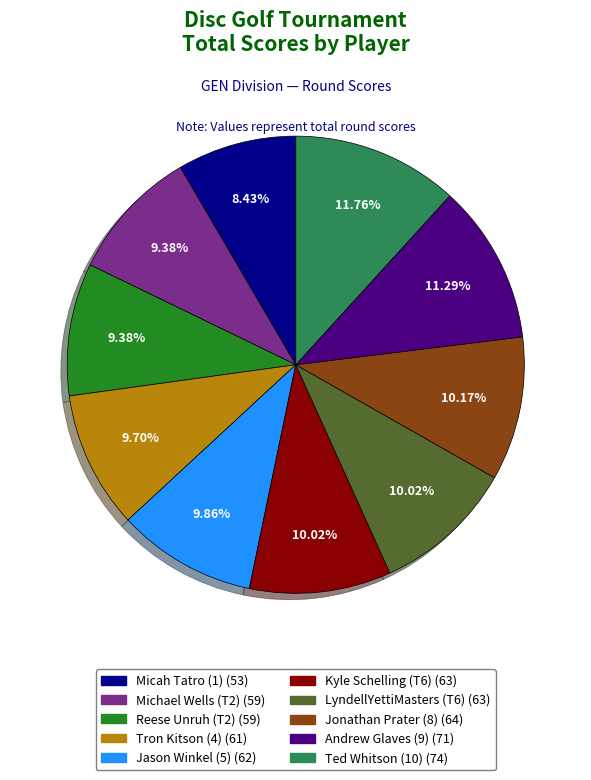

The Tron Kitson (4) slice represents 10% of the pie. True or false?

True